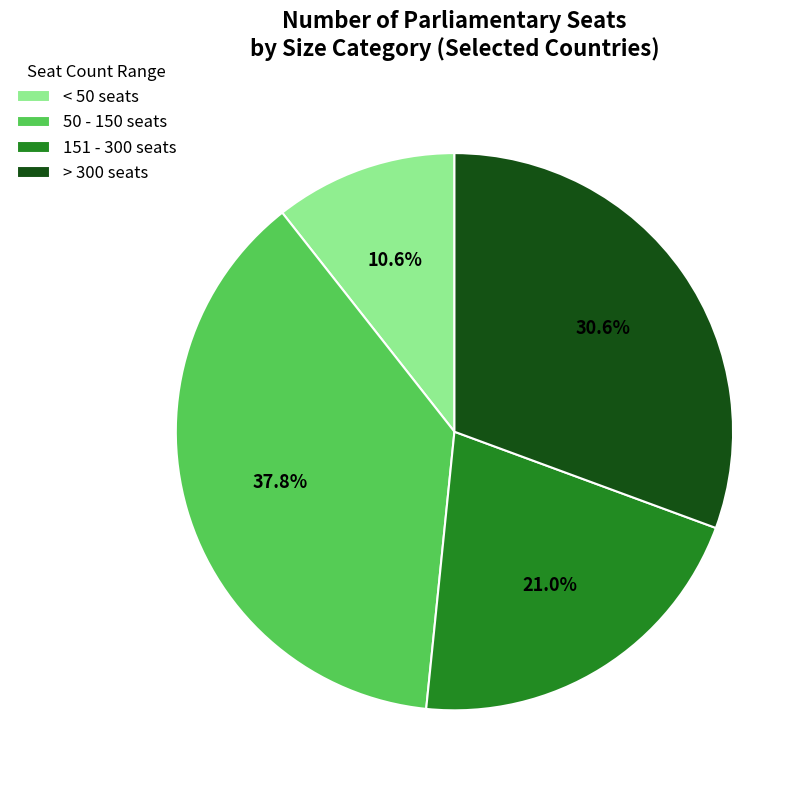

Is there any slice that represents more than half of the pie?

No